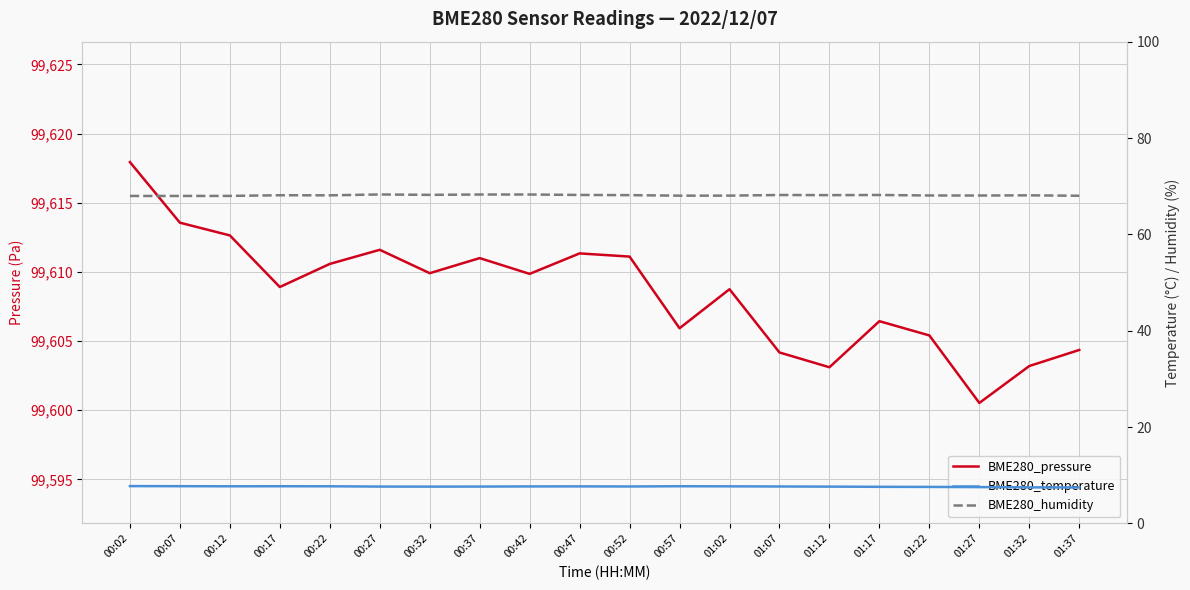

What is the smallest value displayed?

7.5